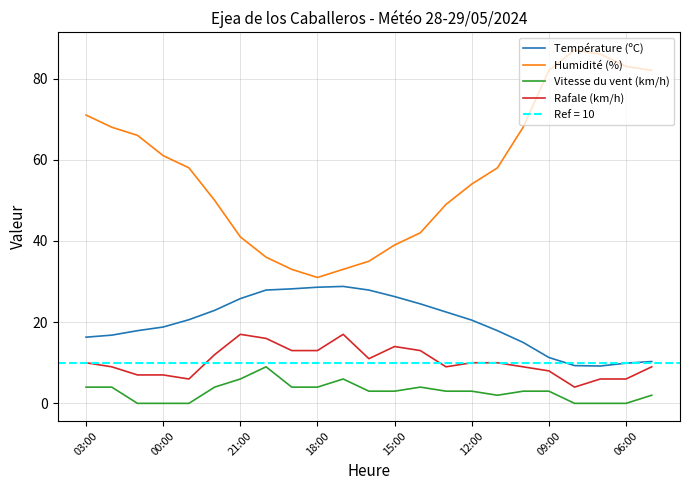

What is the greatest value displayed?

87.0